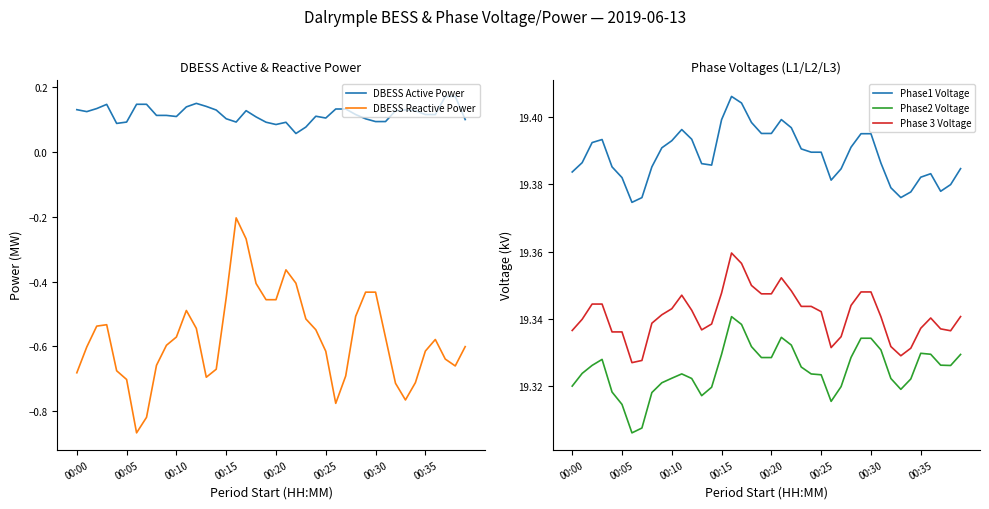

What are all the series names shown in the legend?

DBESS Active Power, DBESS Reactive Power, Phase1 Voltage, Phase2 Voltage, Phase 3 Voltage